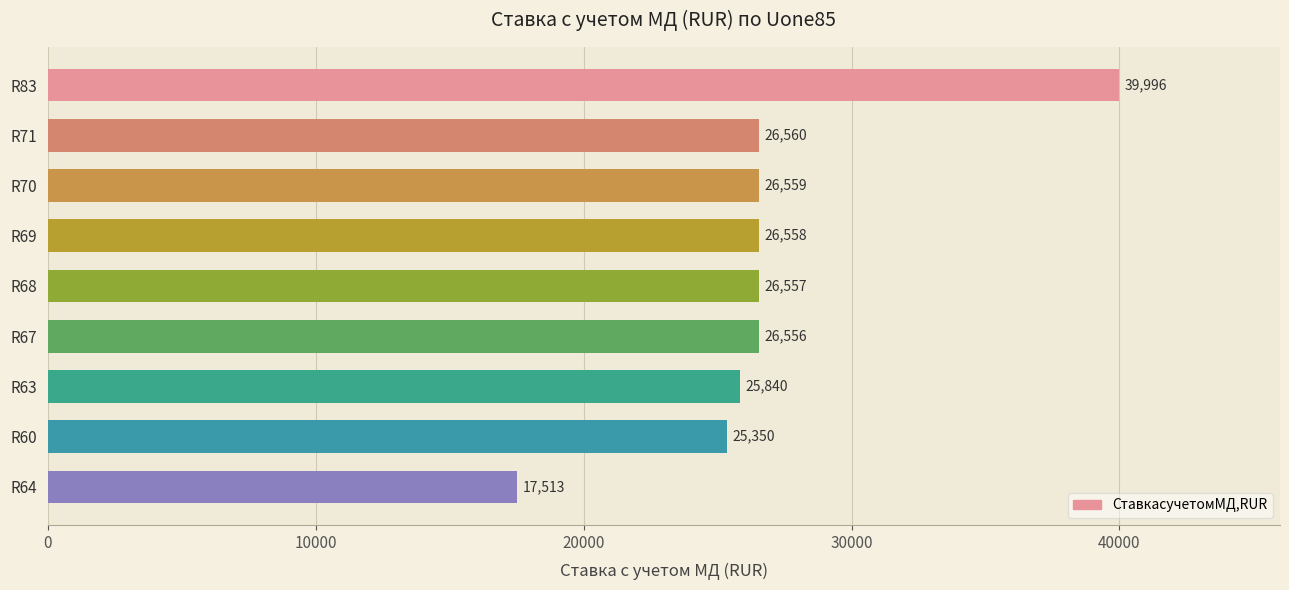

Does the chart contain stacked bars?

No